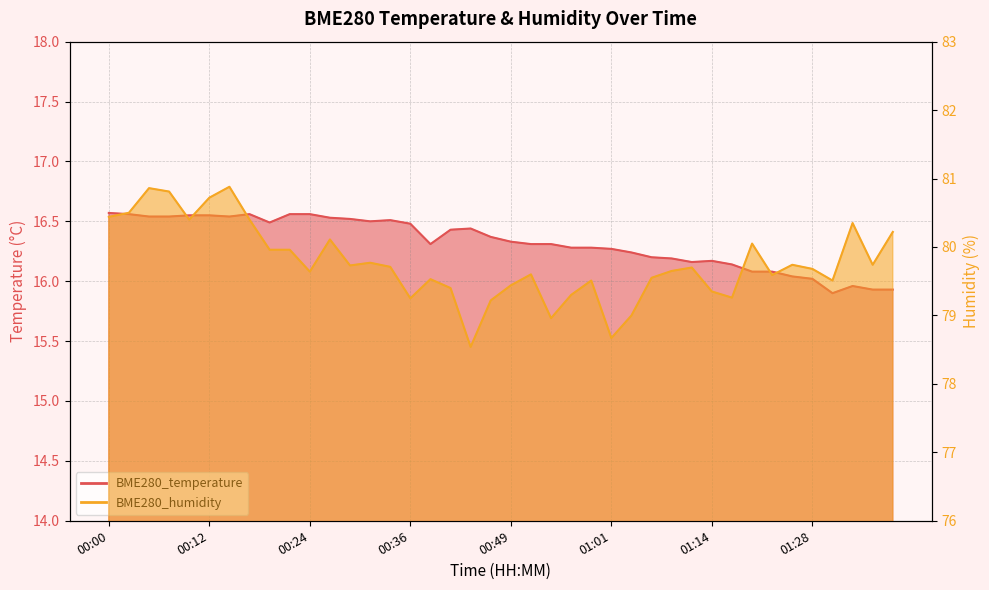

In BME280_humidity, how many points are lower than both neighbors (excluding endpoints)?

11